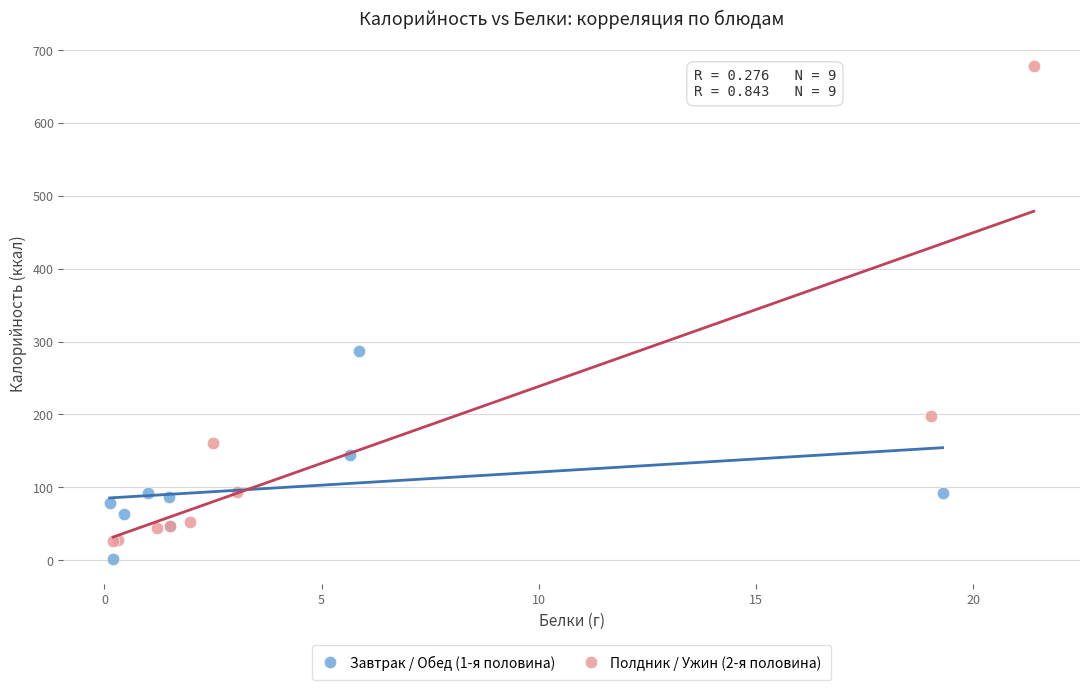

Which series has the widest spread of Y values?

Полдник / Ужин (2-я половина)